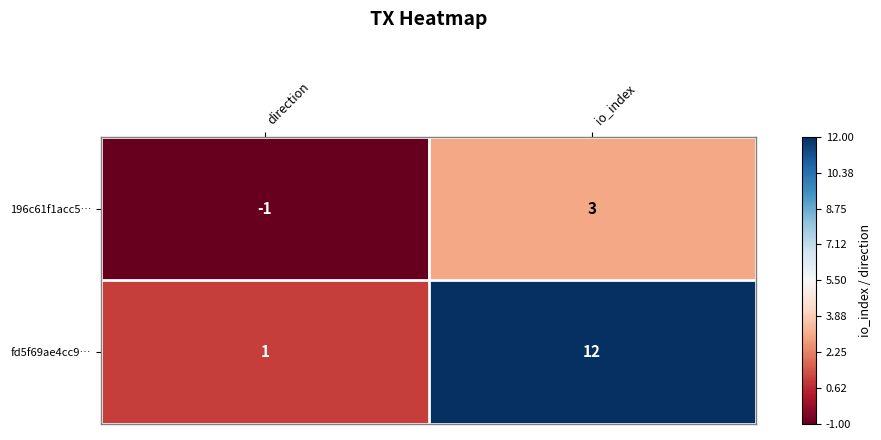

Reading left to right, extract all data points from this chart.

196c61f1acc5…: -1	3
fd5f69ae4cc9…: 1	12